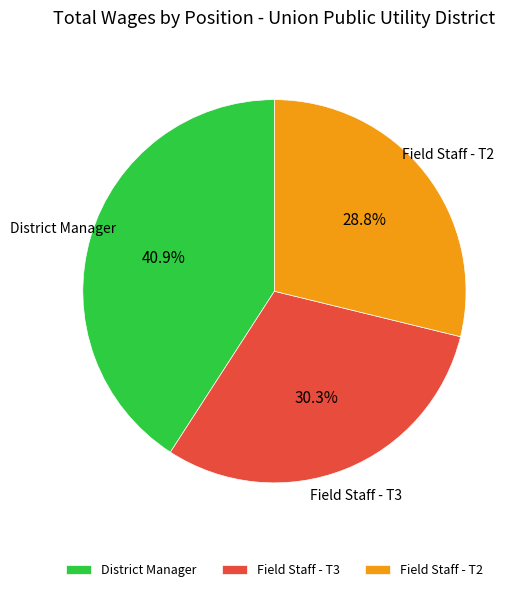

Which category has the smallest portion of the pie?

Field Staff - T2